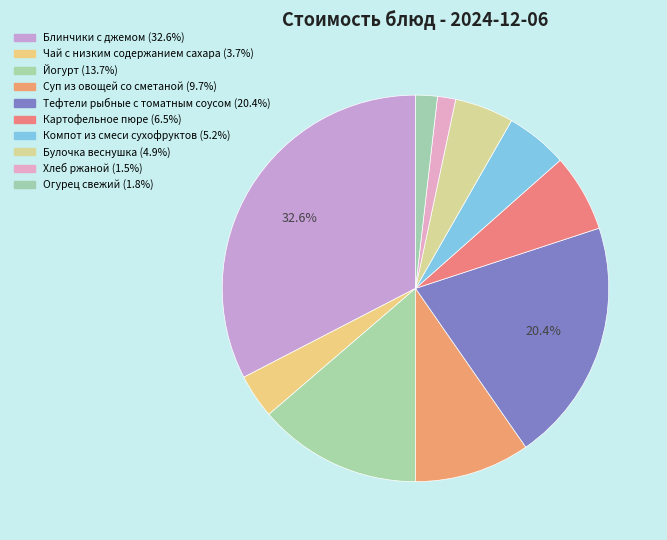

Is there a majority slice in this chart?

No